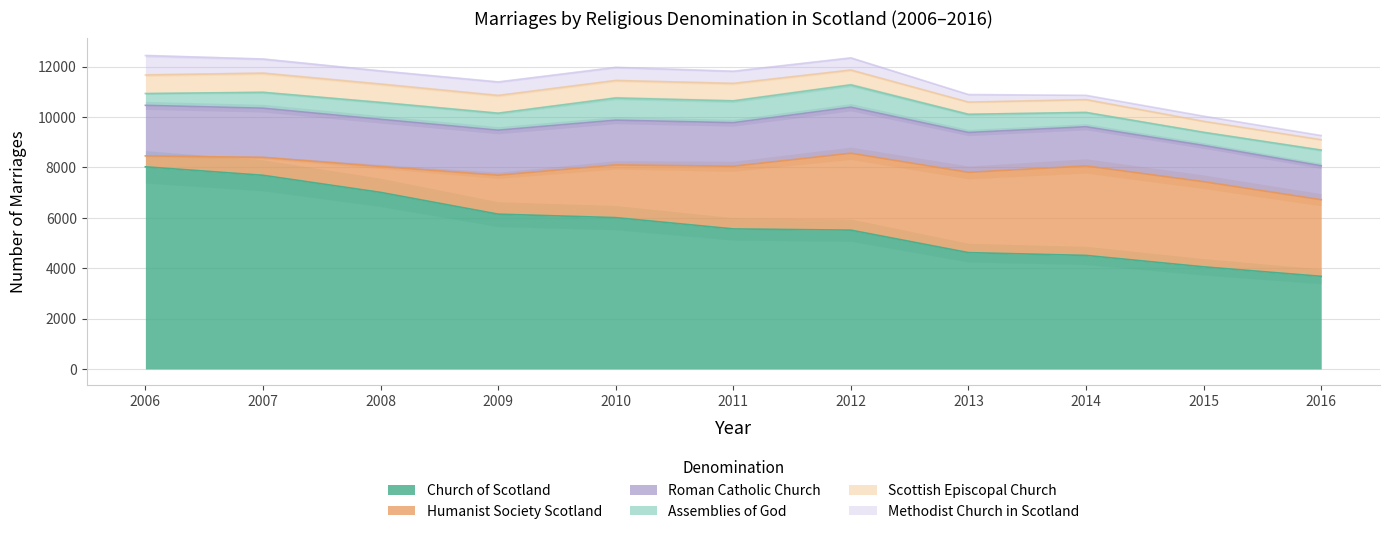

Which series has the largest range (max minus min)?

Church of Scotland